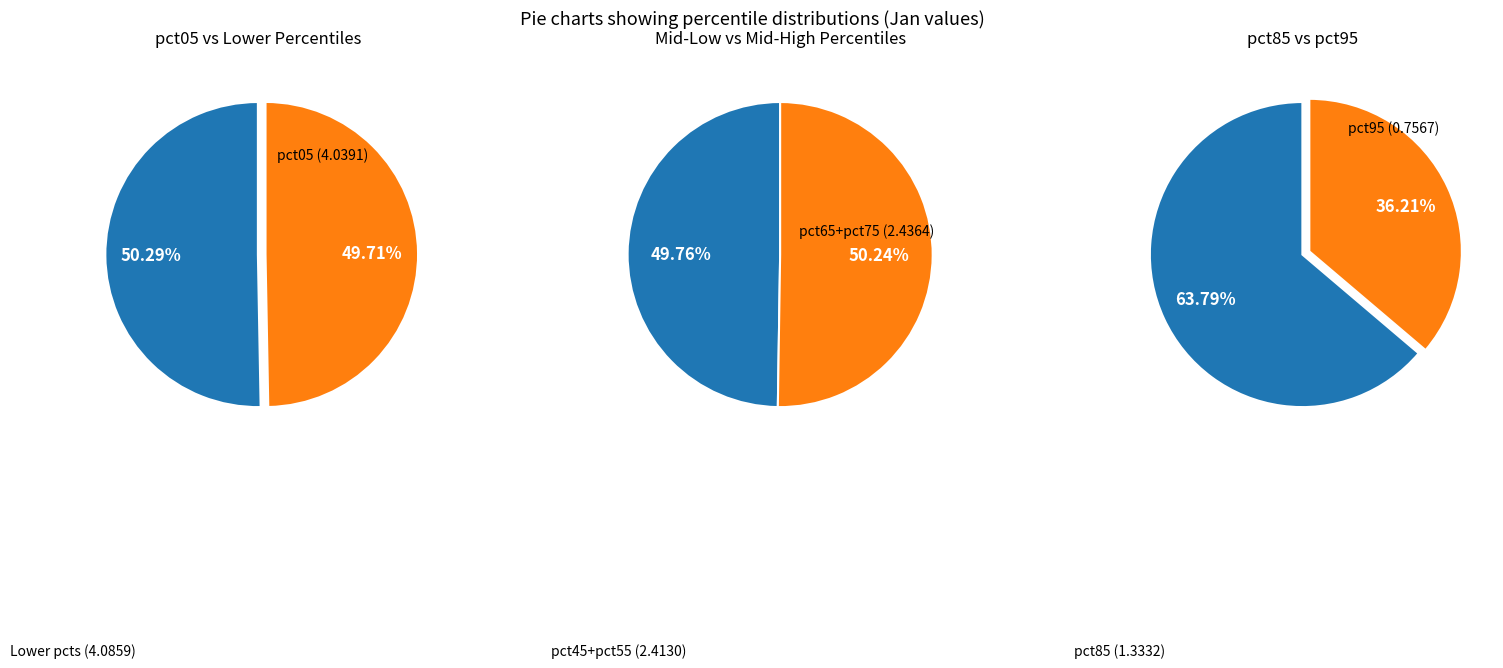

What portion of the pie excludes pct45?

91.8%